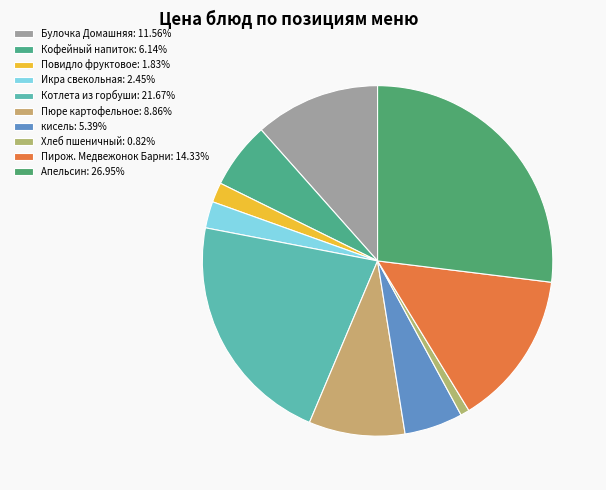

What percentage is the Котлета из горбуши slice, to the nearest percent?

22%